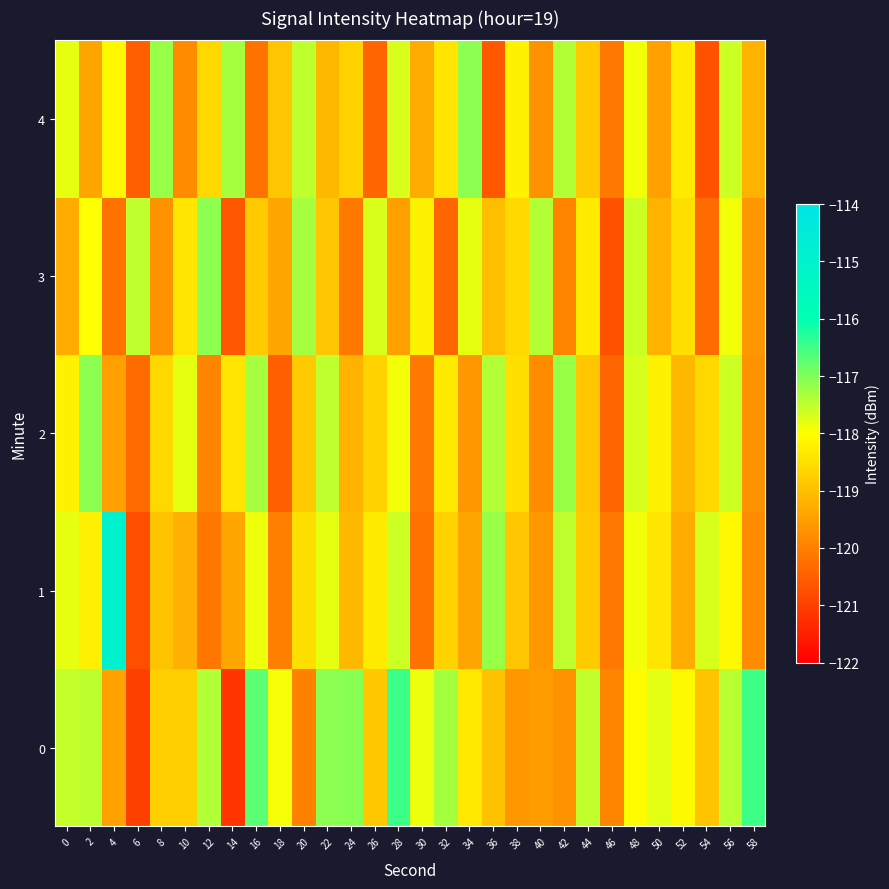

Rank the series by their maximum value, from highest to lowest.

1, 0, 2, 3, 4